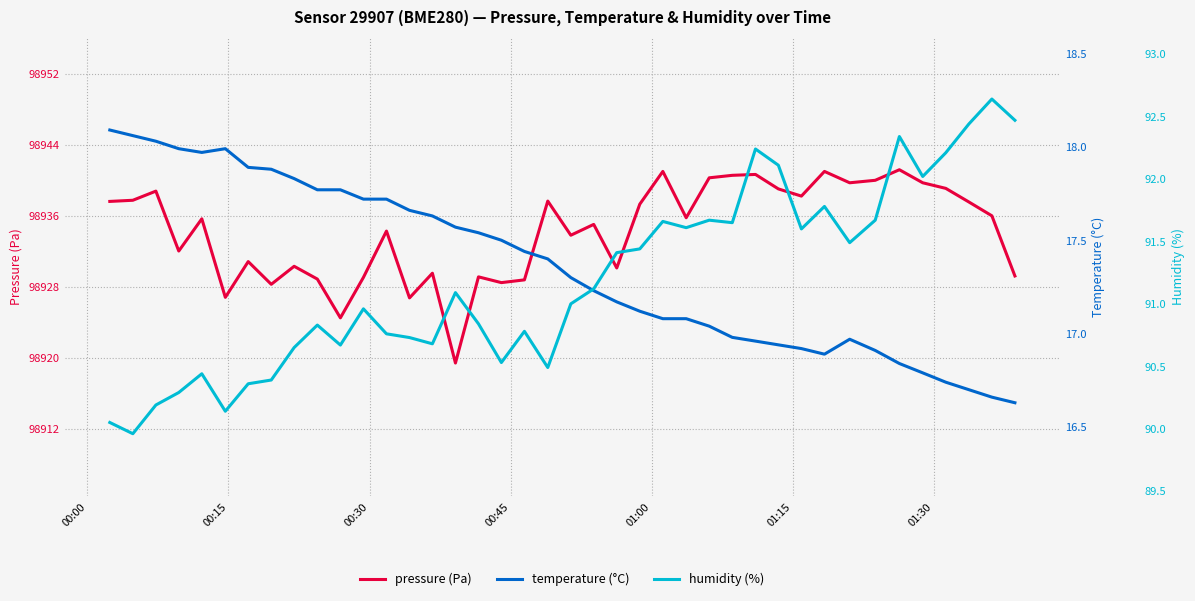

What is the highest value of the pressure (Pa) series?

98941.2